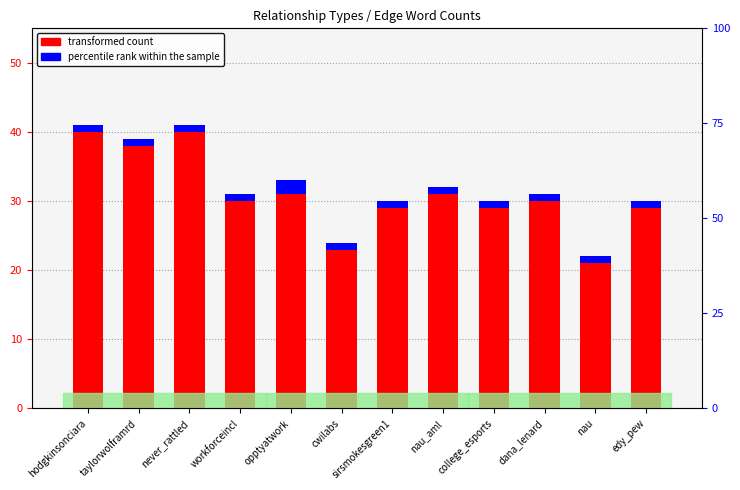

List the series in order of their overall mean, lowest first.

percentile rank within the sample, transformed count